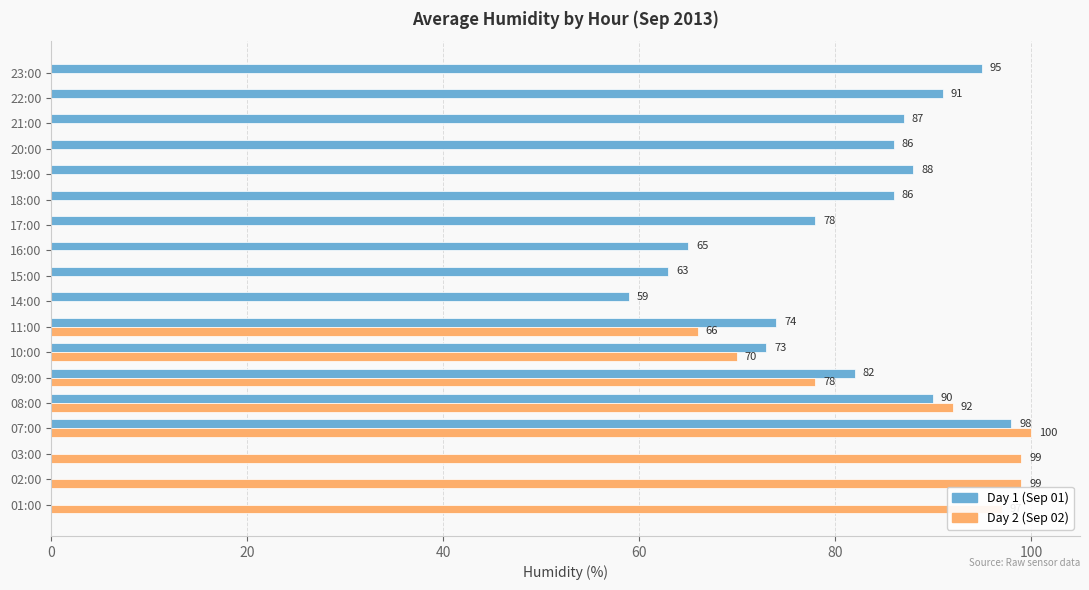

Which series changed the most between 03:00 and 22:00?

Day 2 (Sep 02)